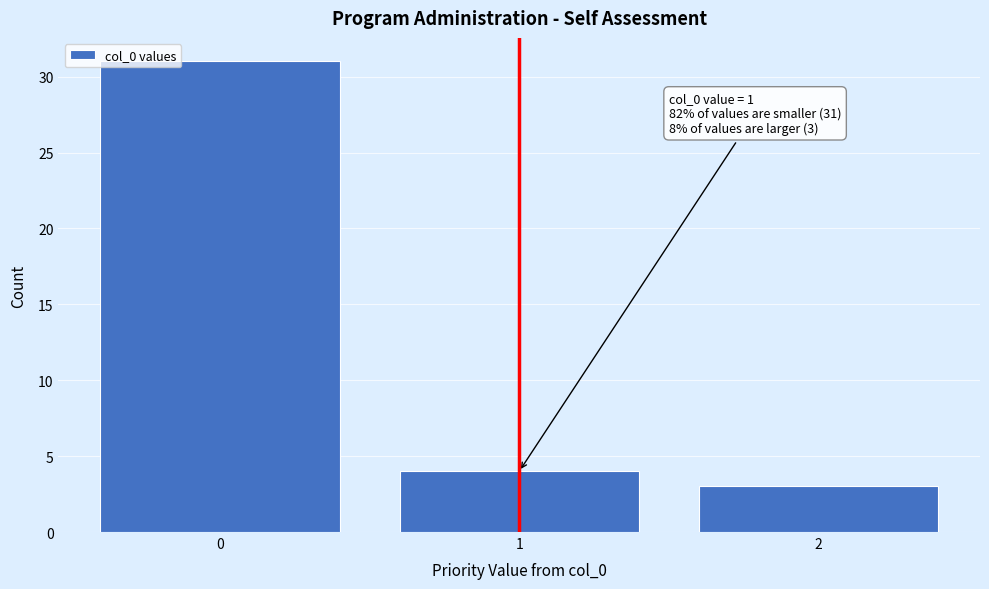

Which range on the x-axis has the tallest bar?

-0.5 to 0.5